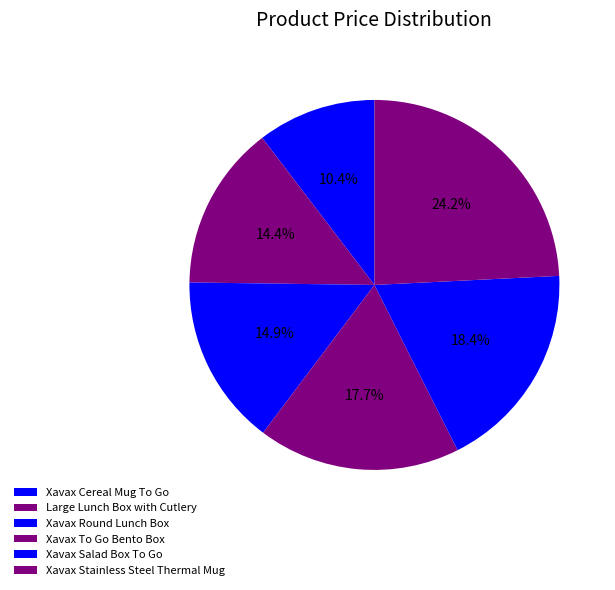

True or false: Xavax Round Lunch Box accounts for 24% of the total.

False